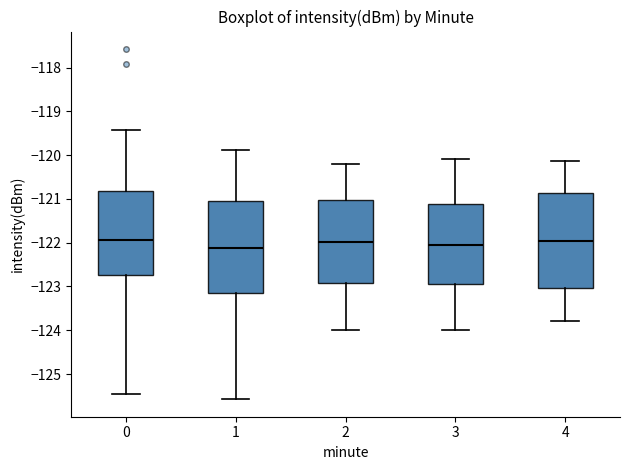

Reading left to right, transcribe this box plot: for each box, give where its median line is, the range the box spans, and where its two whiskers end, as read against the y-axis. The values are not printed on the chart, so give them approximately, as read against the axis.

0: median -121.9, box -122.7 to -120.8, whiskers -125.5 to -119.4
1: median -122.1, box -123.1 to -121.0, whiskers -125.6 to -119.9
2: median -122.0, box -122.9 to -121.0, whiskers -124.0 to -120.2
3: median -122.0, box -123.0 to -121.1, whiskers -124.0 to -120.1
4: median -122.0, box -123.0 to -120.9, whiskers -123.8 to -120.1